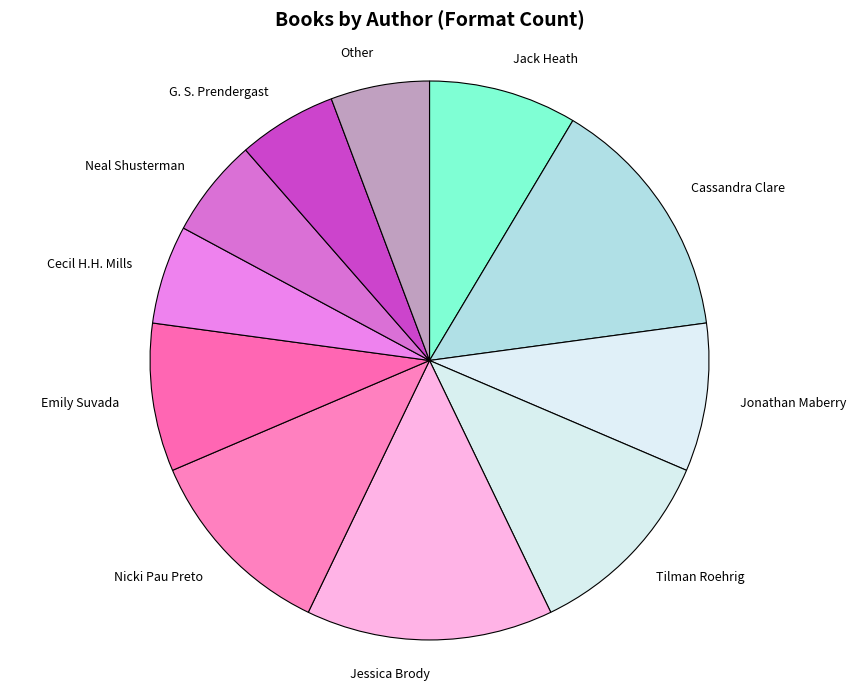

Is Cecil H.H. Mills the majority of the pie?

No